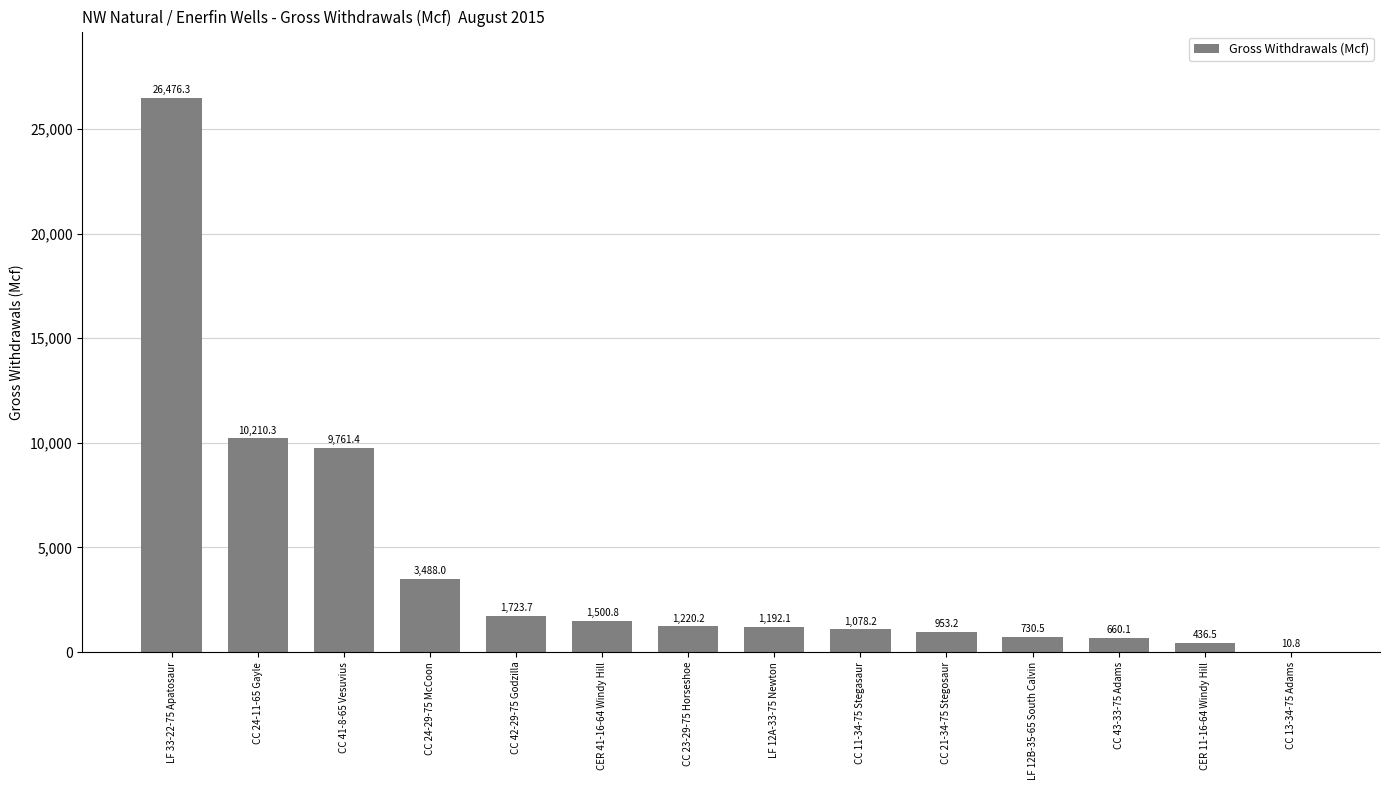

Is it true that the value at CC 41-8-65 Vesuvius is 15717.6?

False